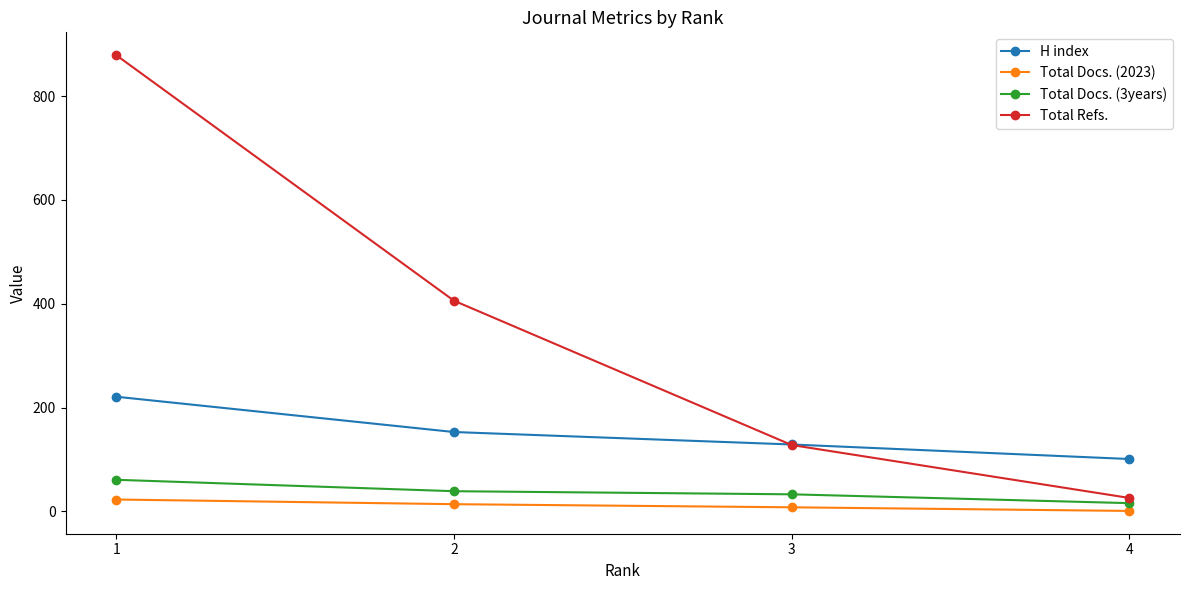

What is the average value of the Total Docs. (3years) series?

37